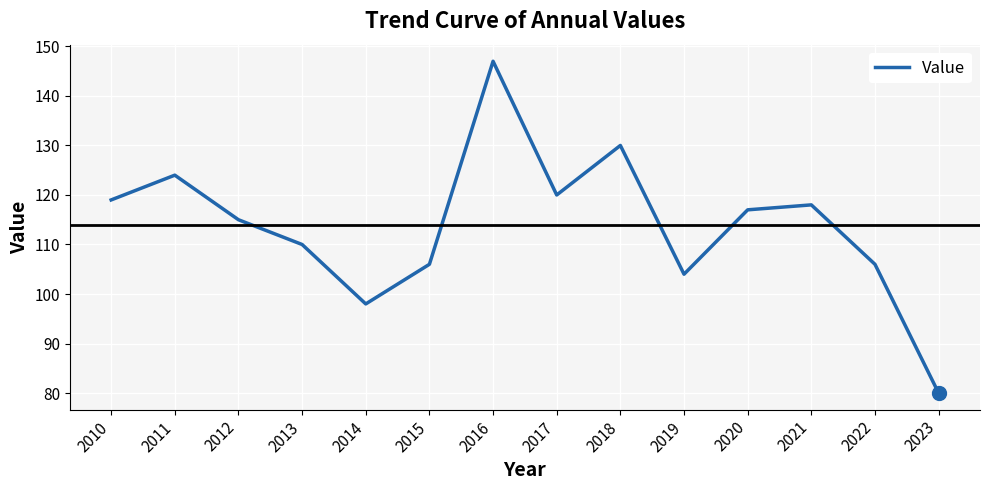

At which label does the data first exceed 117?

2010